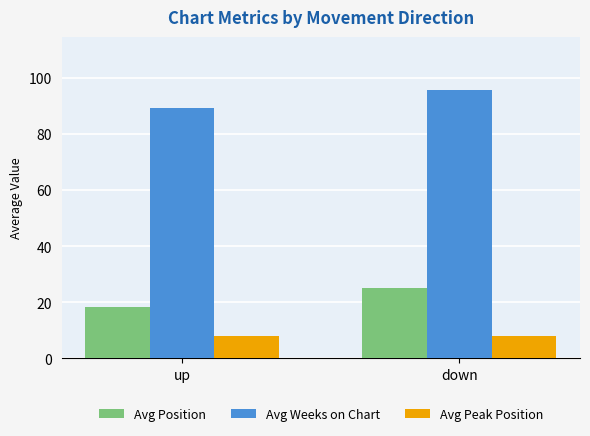

The value of Avg Position at up is 18.3. True or false?

True